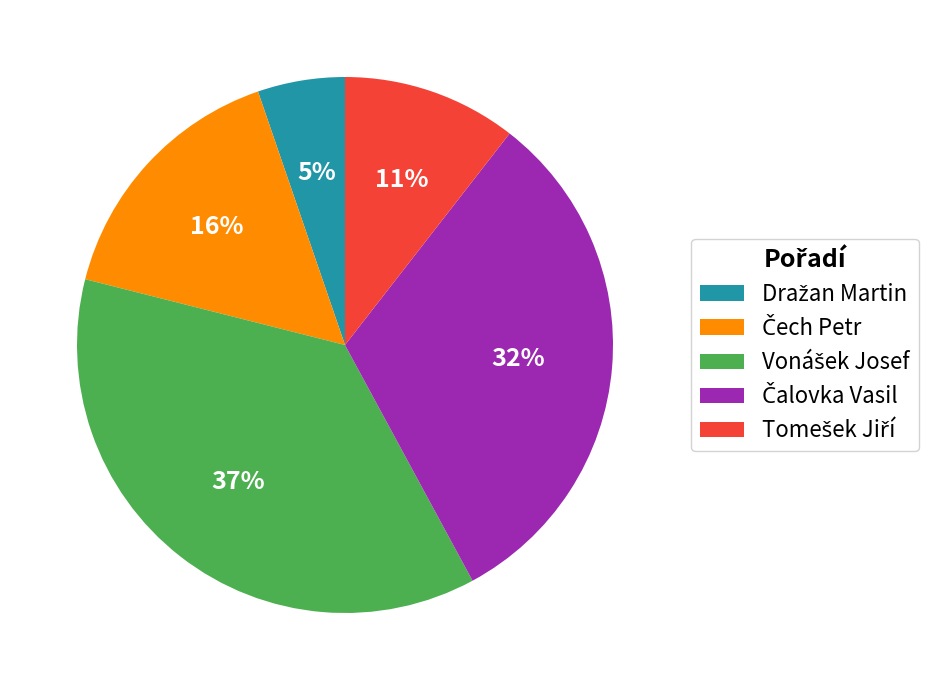

To the nearest percent, what is the average slice percentage?

20%